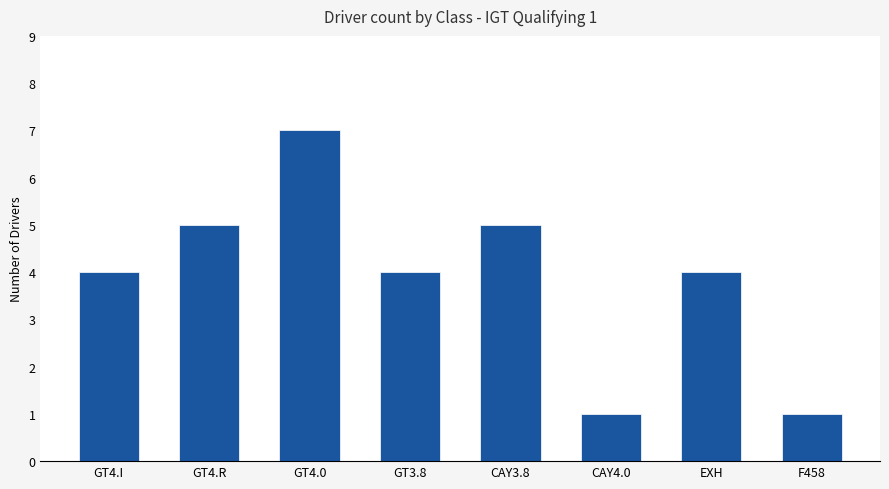

The chart shows a value of 4 at GT3.8. True or false?

True